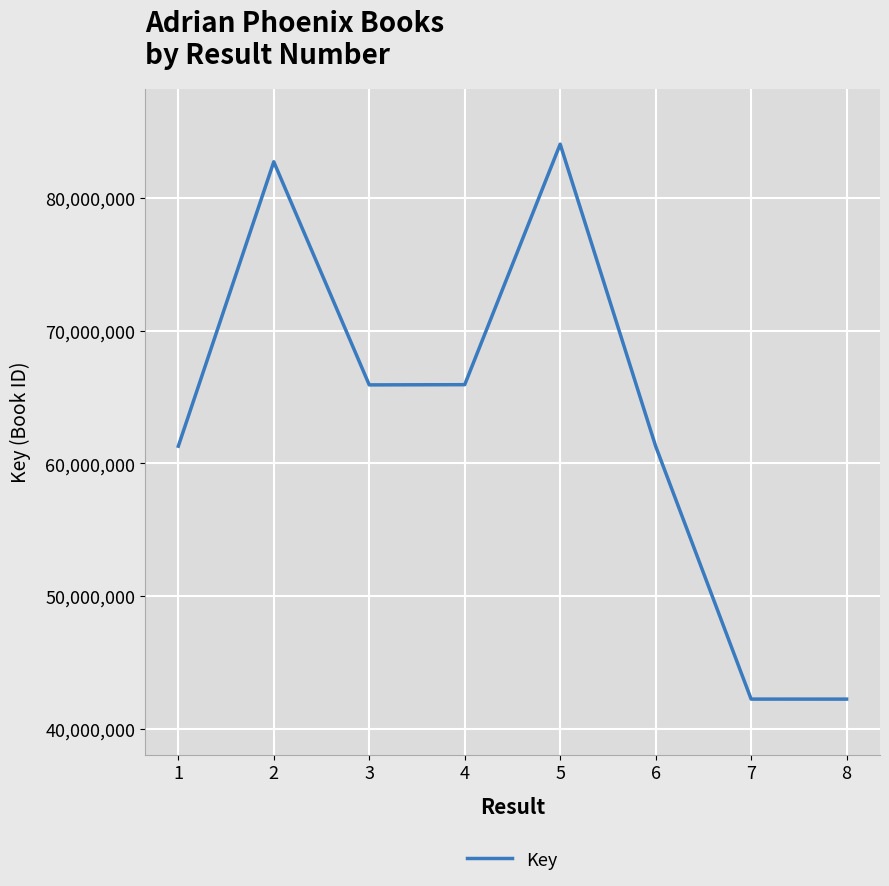

The value at 5 is 84055821. True or false?

True